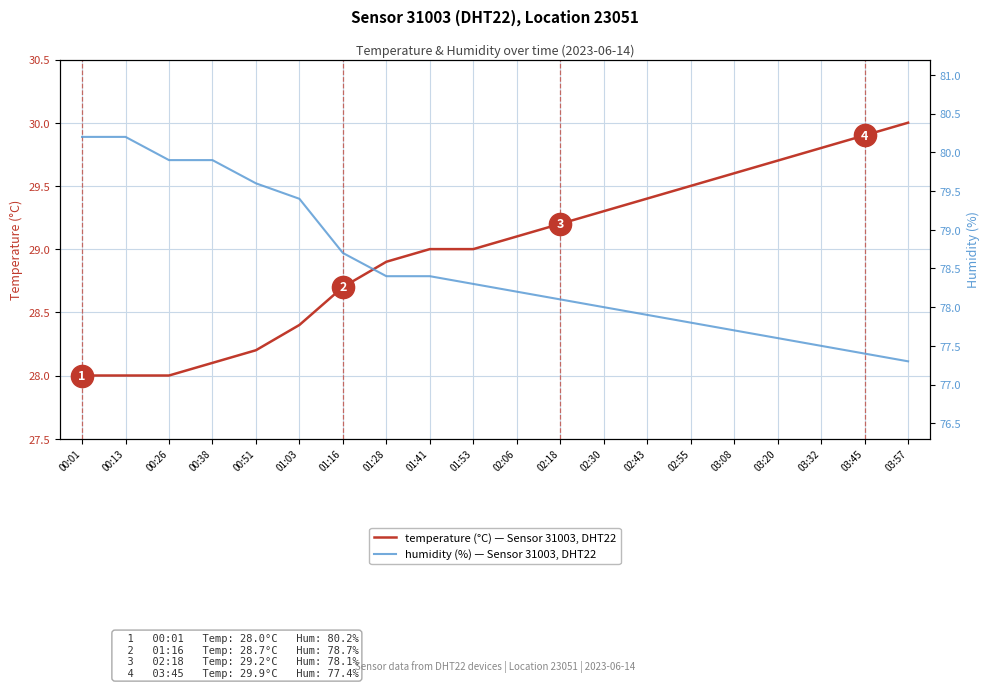

Rank the series at 01:41 from lowest to highest value.

temperature, humidity